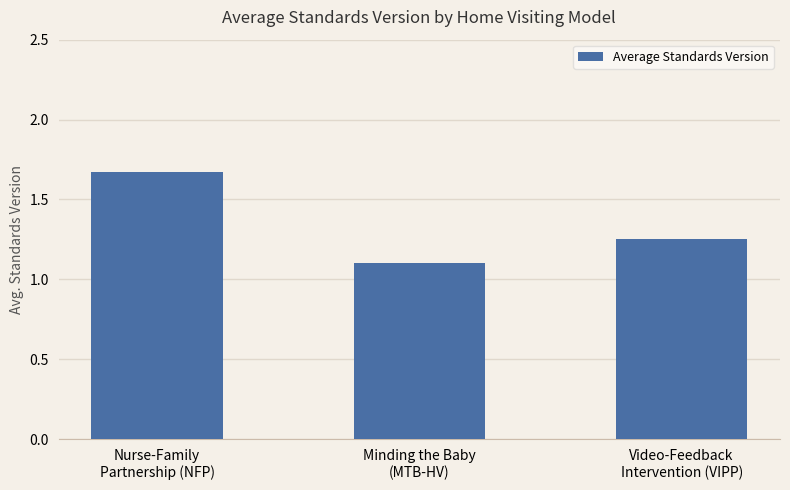

What is the difference between the maximum and minimum values?

0.6